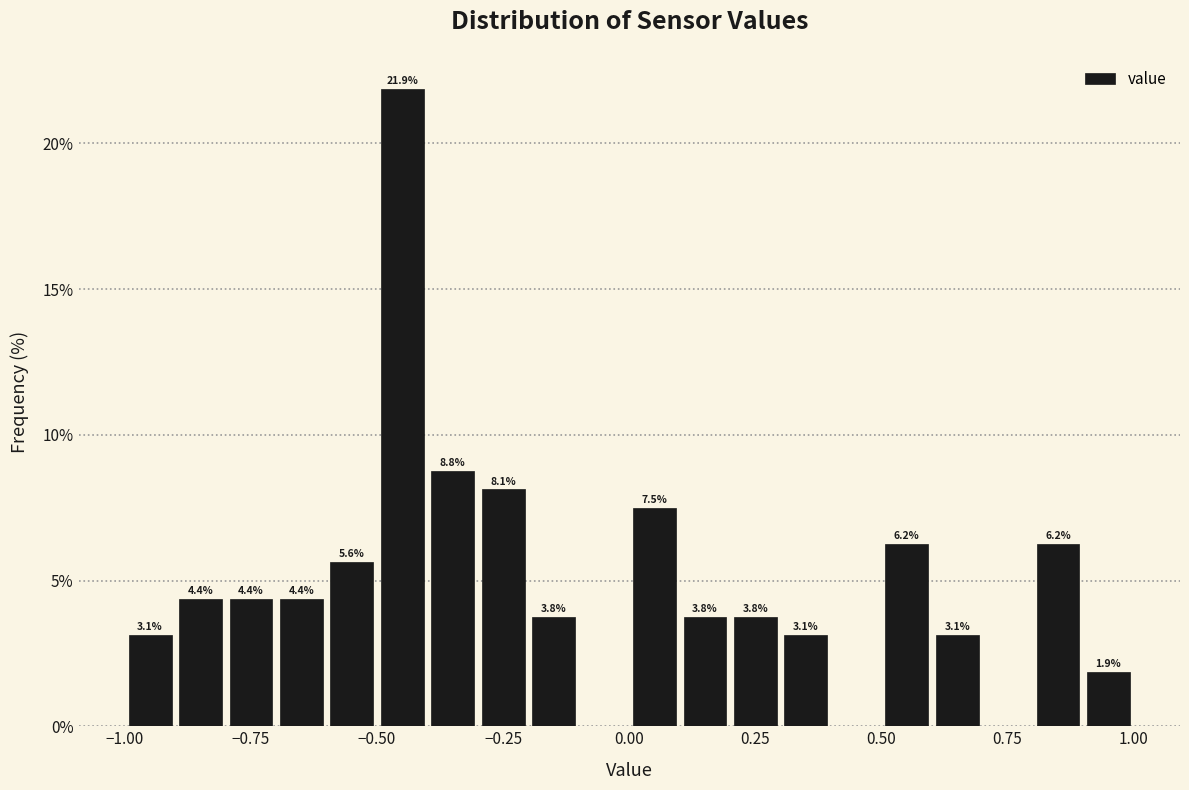

Around what value on the x-axis is the tallest bar? Give the approximate position of its centre, as read against the axis.

-0.45